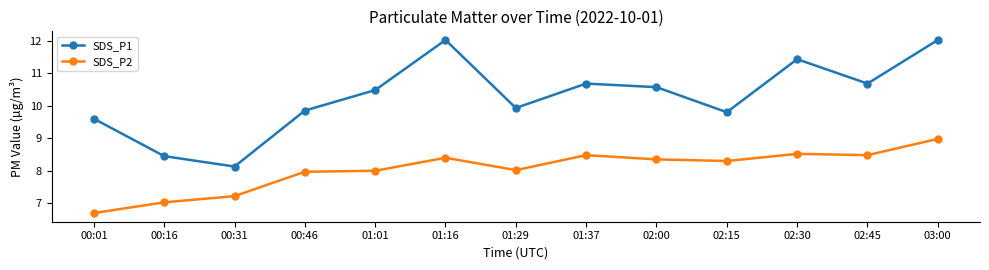

Rank the series by their maximum value, from highest to lowest.

SDS_P1, SDS_P2